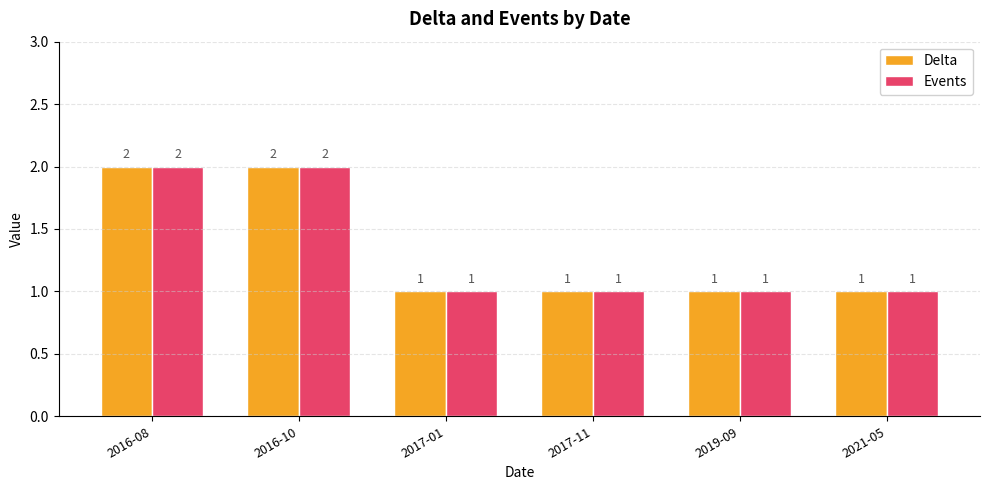

Count the Events values in the range 1 to 2.

6